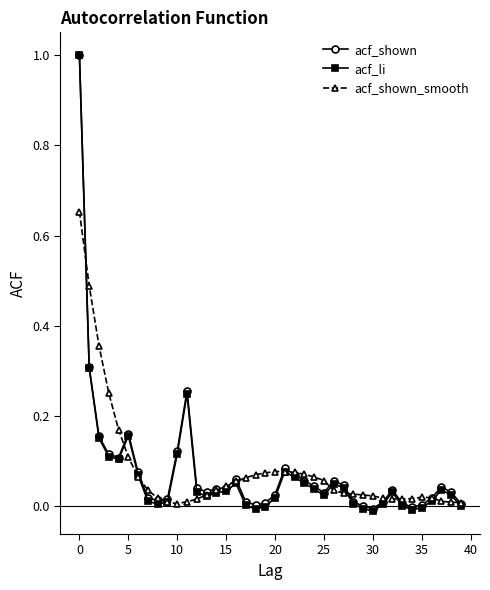

What is the highest value of the acf_li series?

1.0